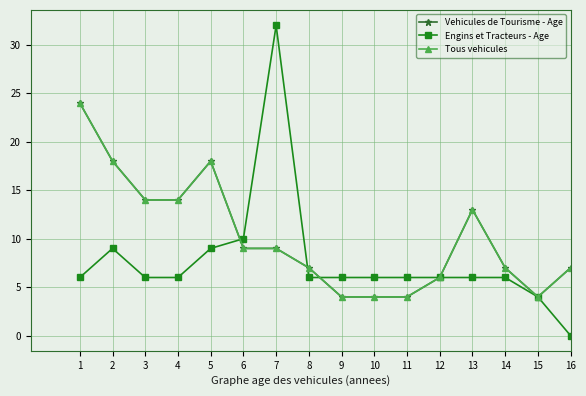

Does the chart have visible grid lines?

Yes